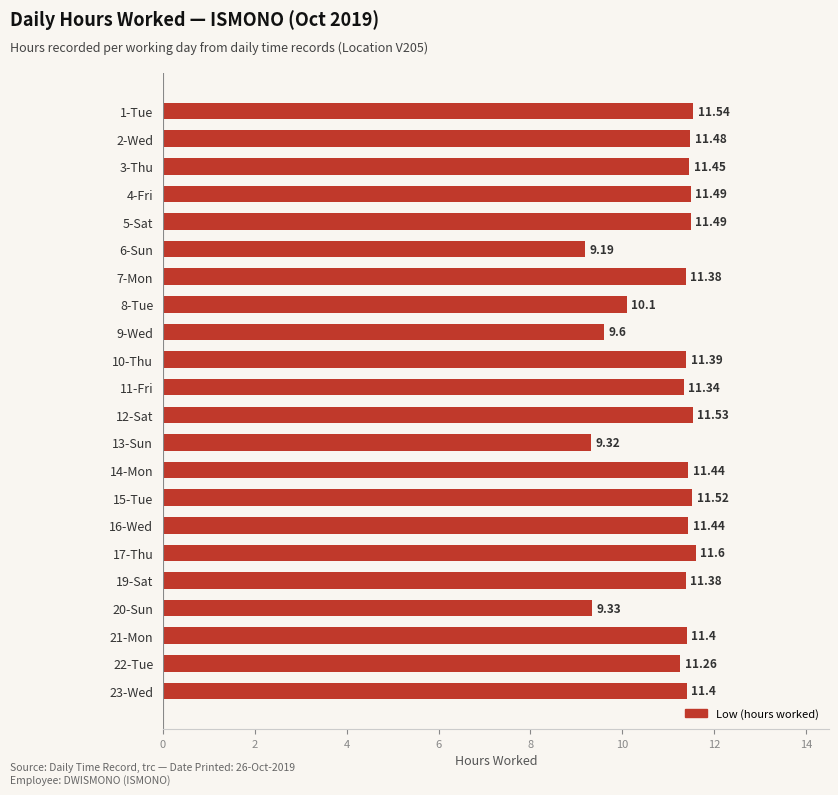

Between 12-Sat and 15-Tue, which is larger?

12-Sat